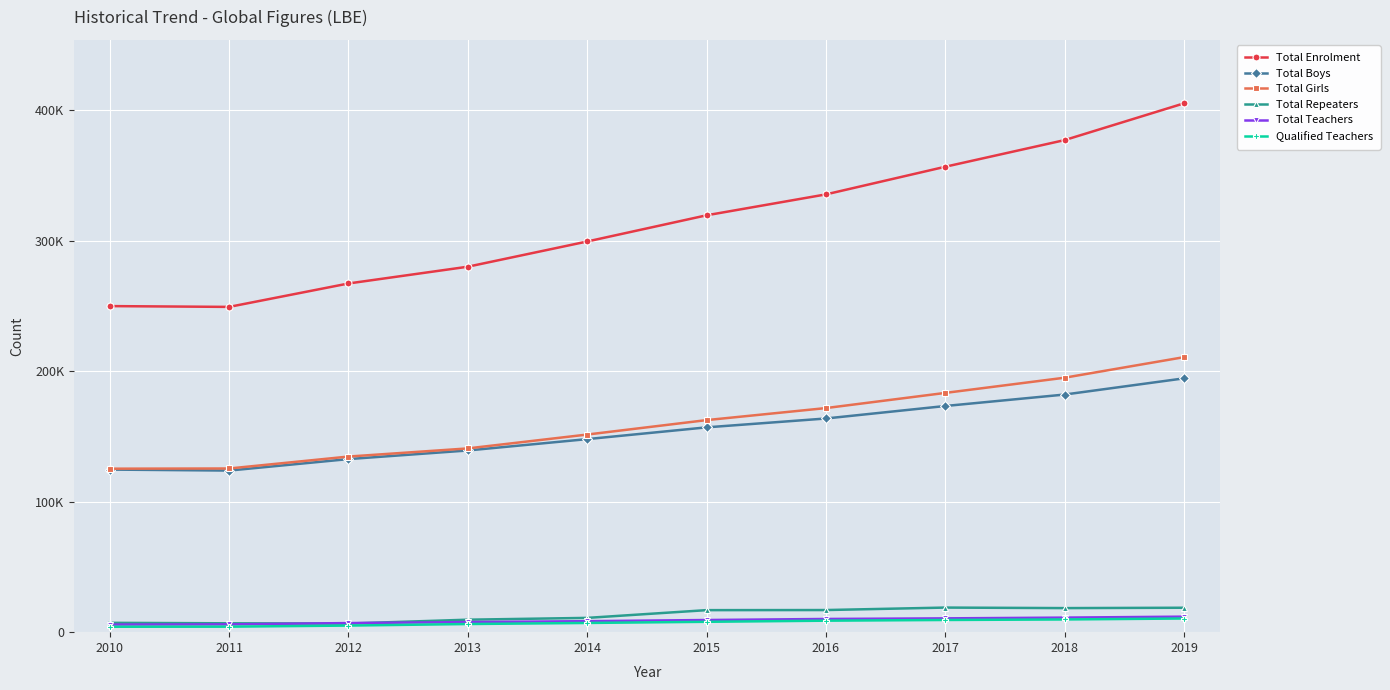

At which category is the sum across all series the highest?

2019